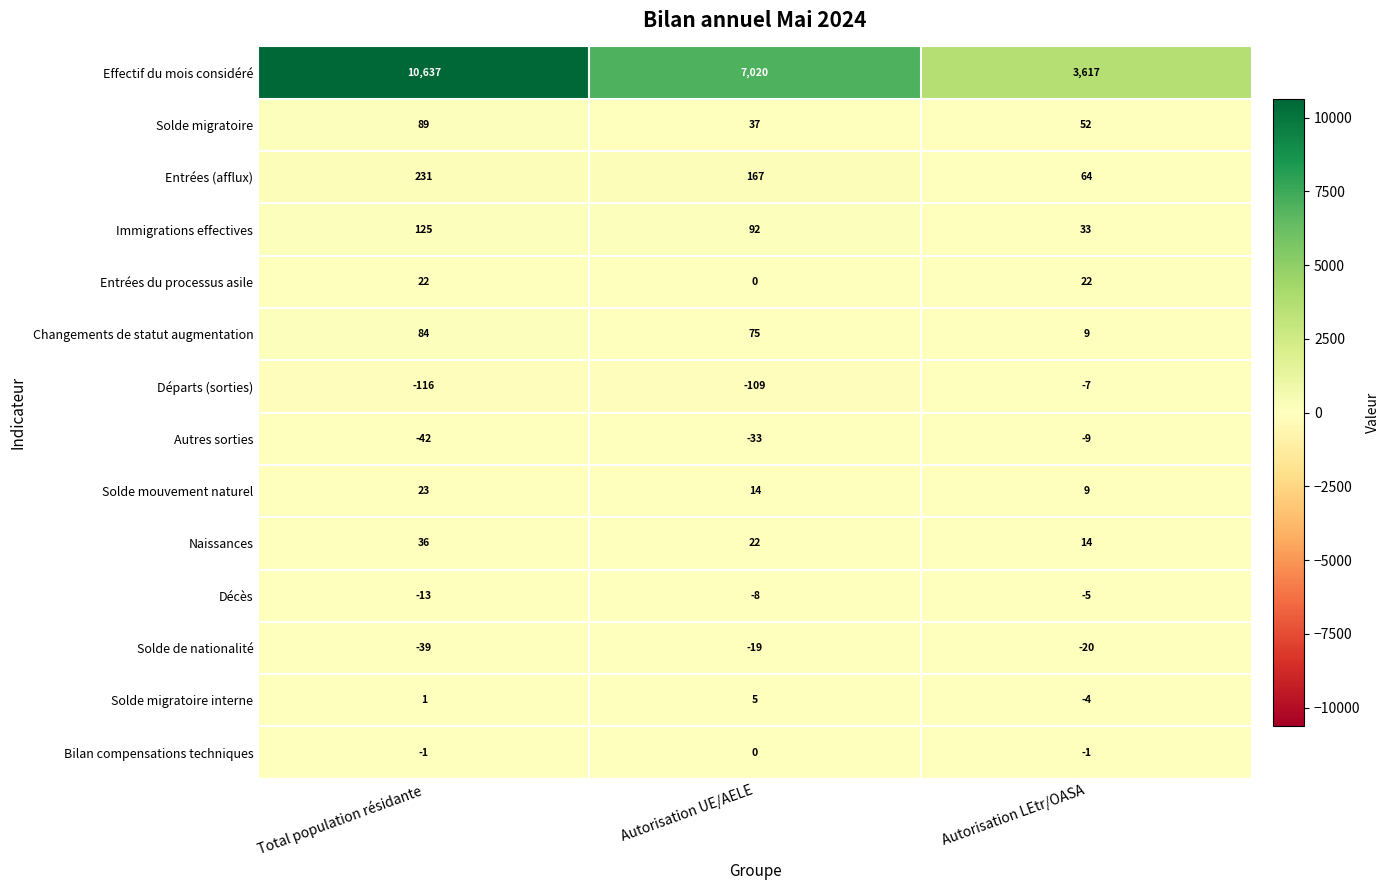

The Immigrations effectives series shows 125 at Total population résidante. True or false?

True